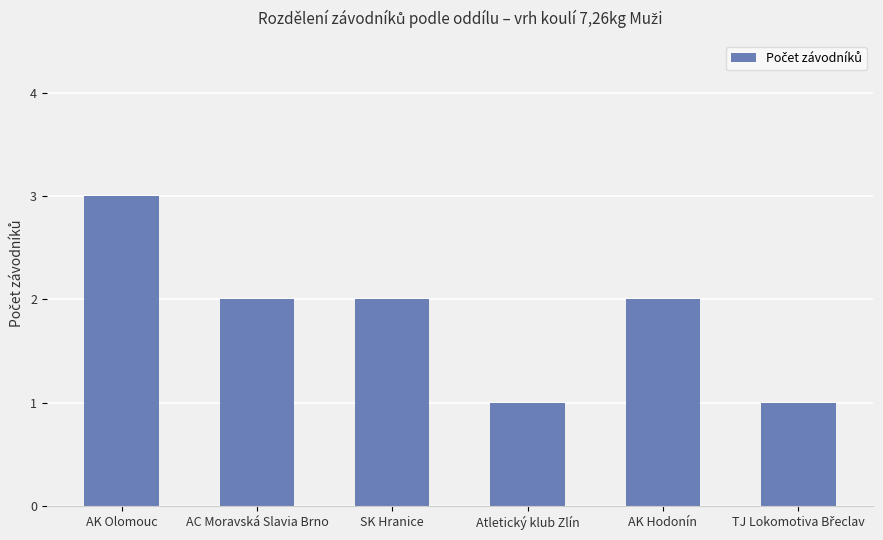

What is the sum of all values?

11